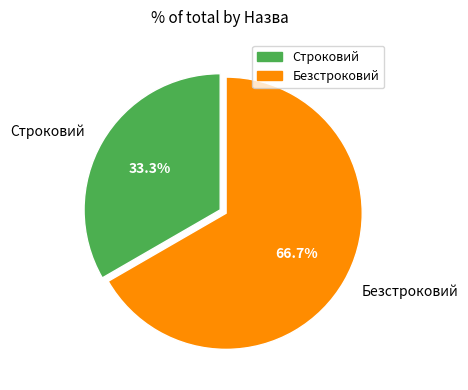

How many segments does this pie chart have?

2